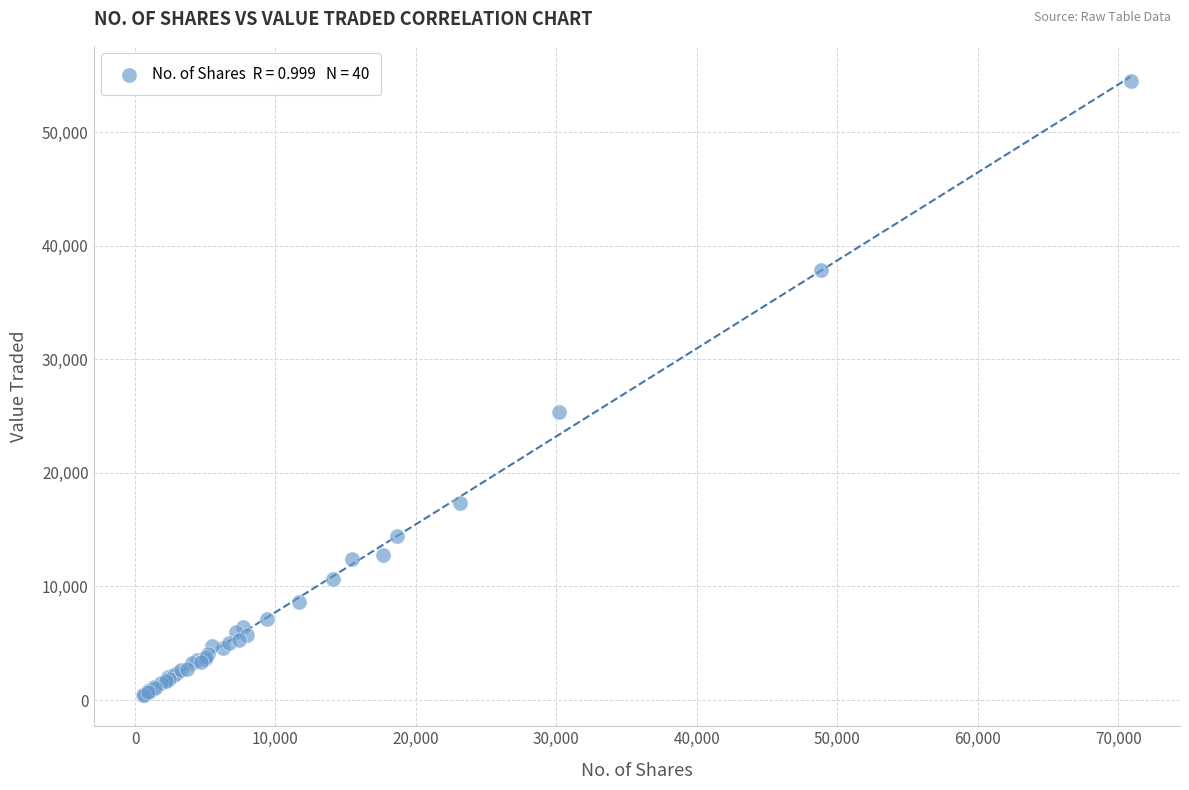

What Y value in the scatter plot is closest to 27450?

25323